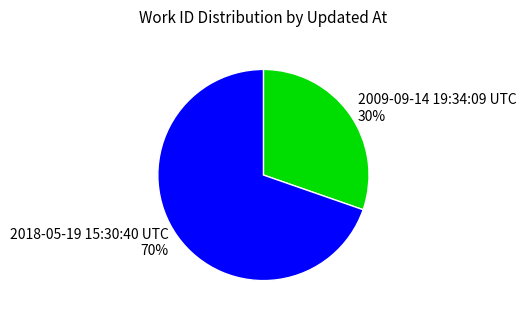

What is the ratio of the value at 2009-09-14 19:34:09 UTC to the value at 2018-05-19 15:30:40 UTC?

0.4